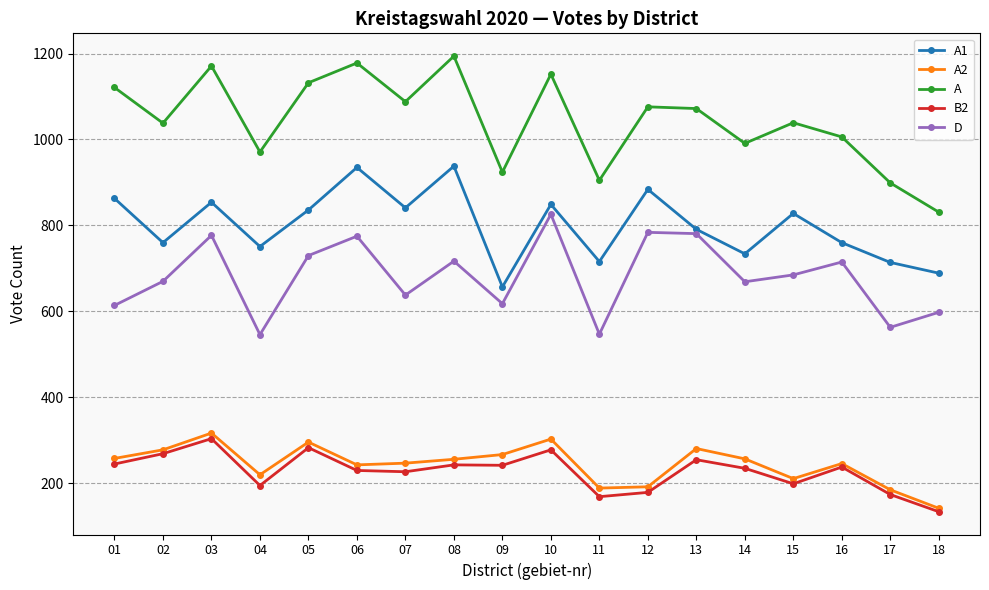

How many series are shown in this chart?

5